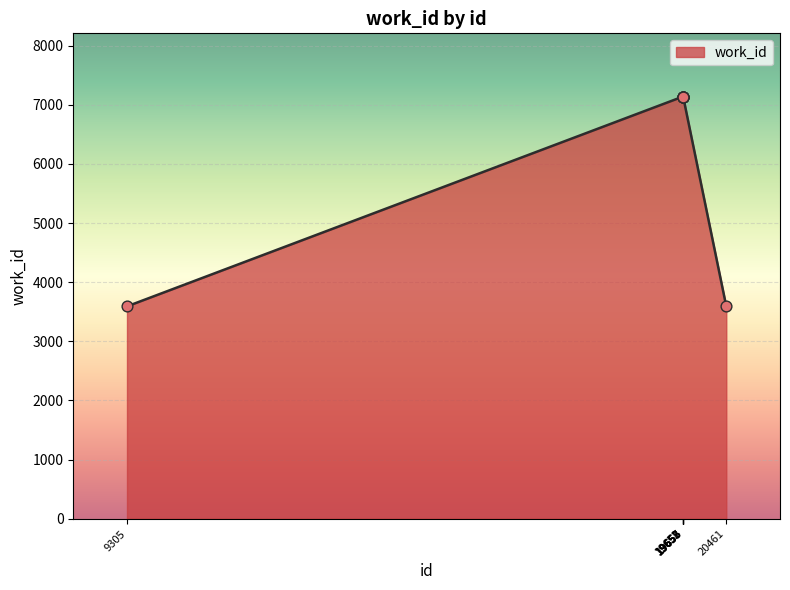

Between 9305 and 19657, which is larger?

19657